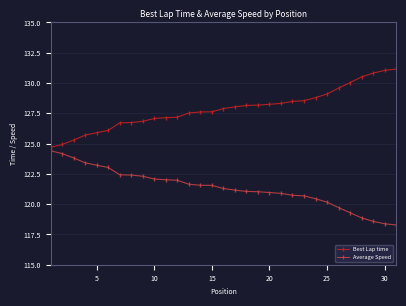

What is the sum of all Best Lap time values?

3963.9